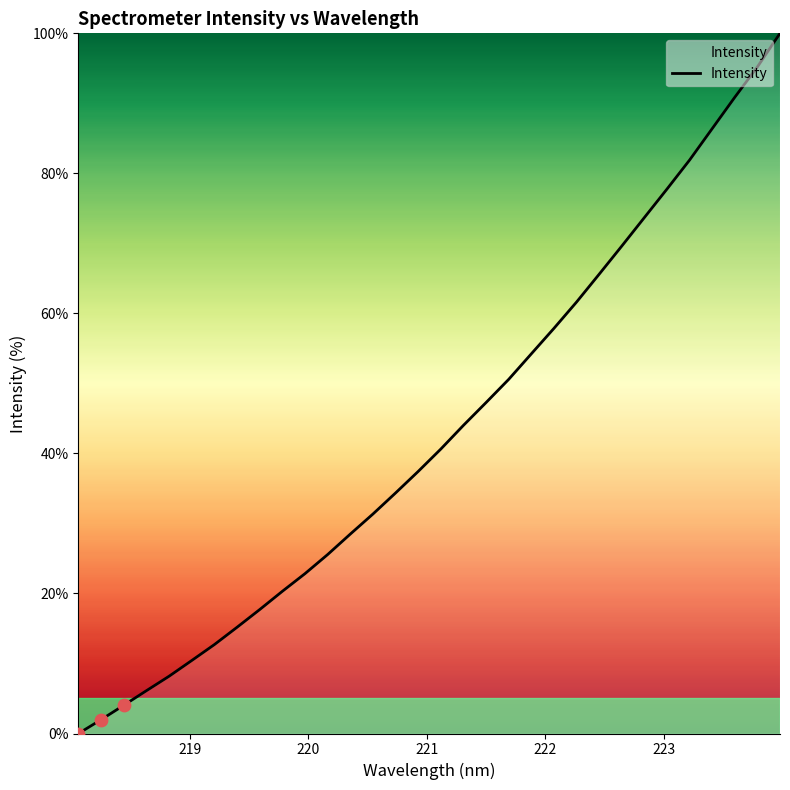

What is the maximum value shown in the chart?

100.0